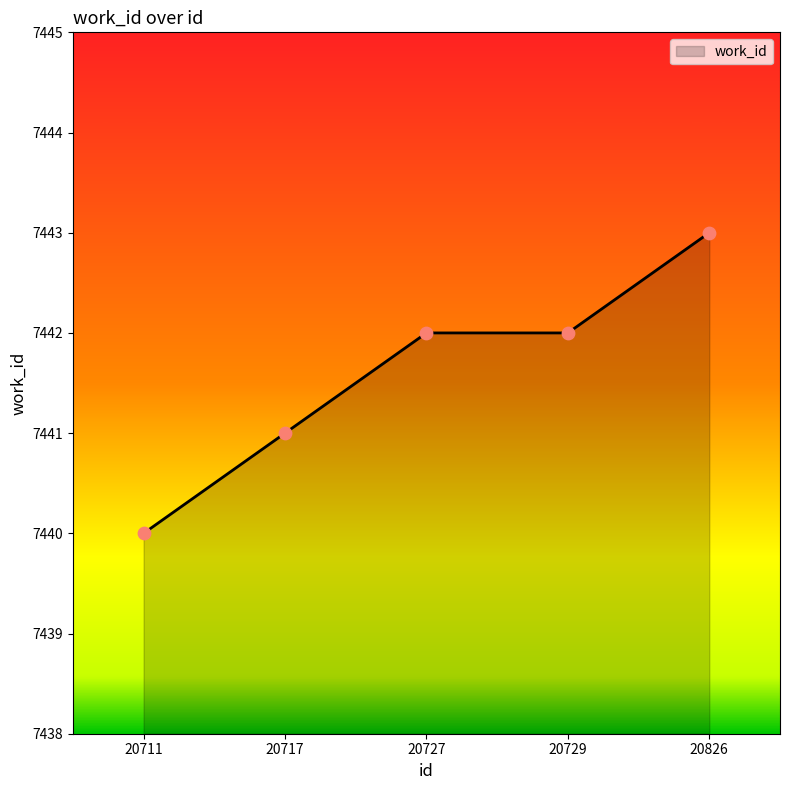

Approximately how many times larger is the value at 20826 compared to 20727?

1.0